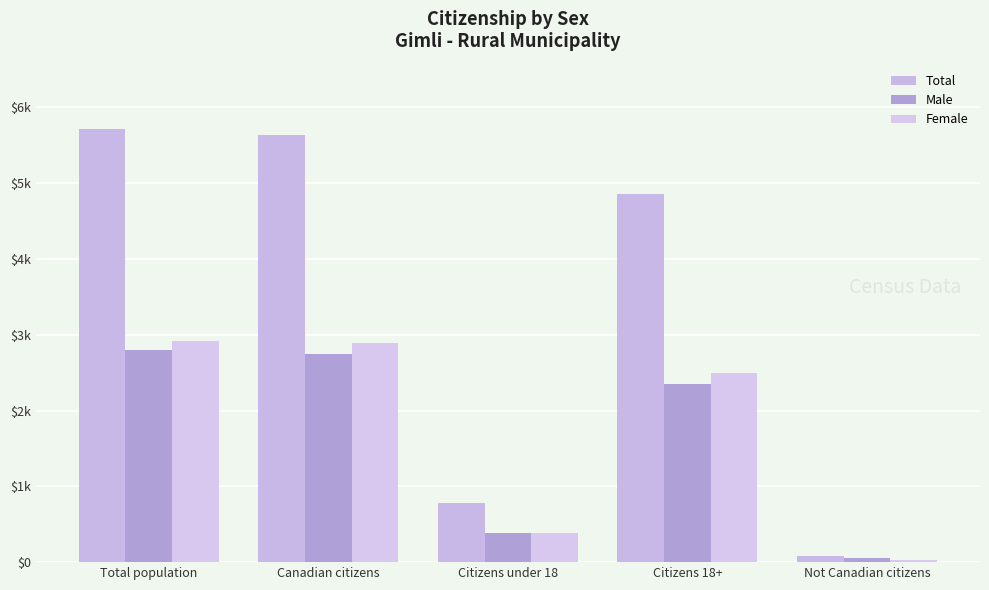

Reading left to right, list all the values displayed in this chart.

Total: 5720	5635	775	4860	85
Male: 2800	2745	385	2355	55
Female: 2920	2895	385	2500	25